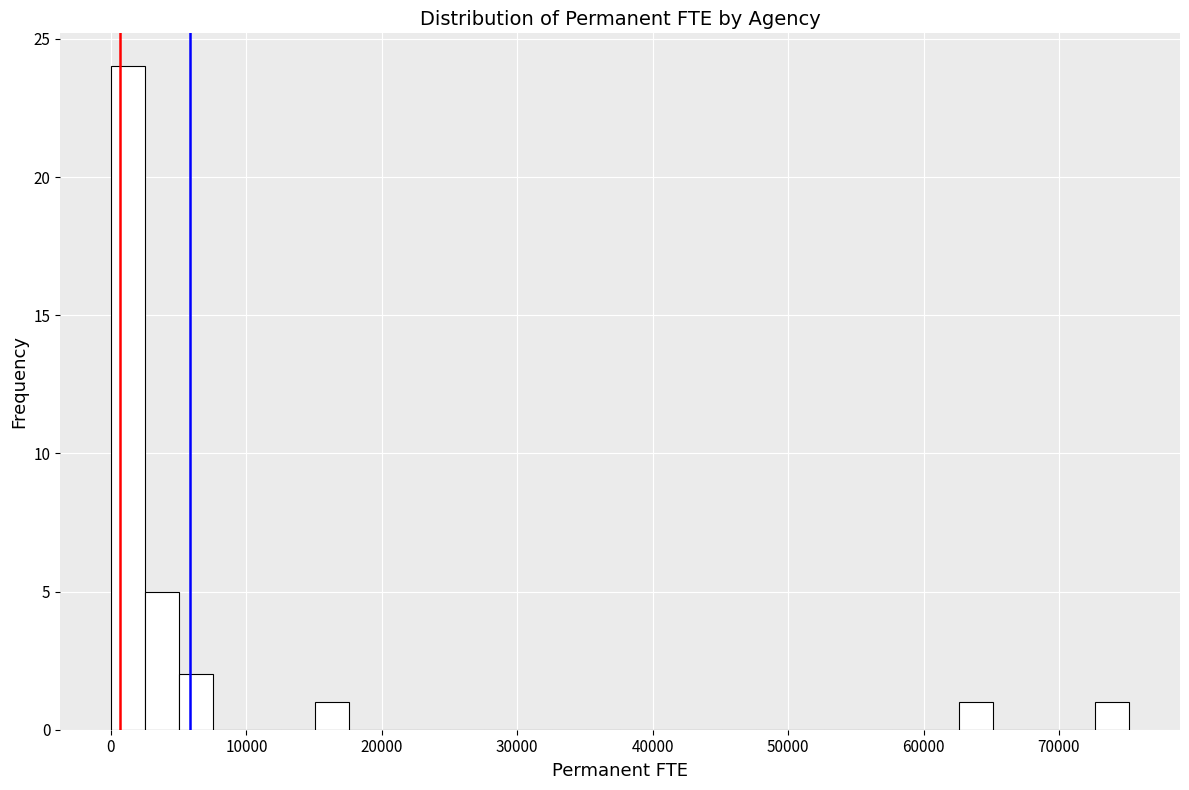

Read against the x-axis, roughly where is the centre of the tallest bar?

1000